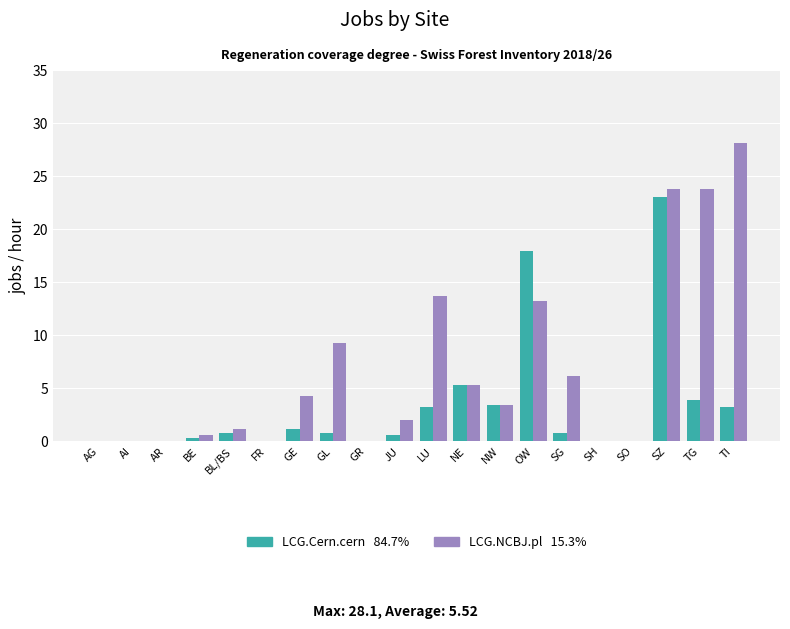

What is the greatest value displayed?

28.1